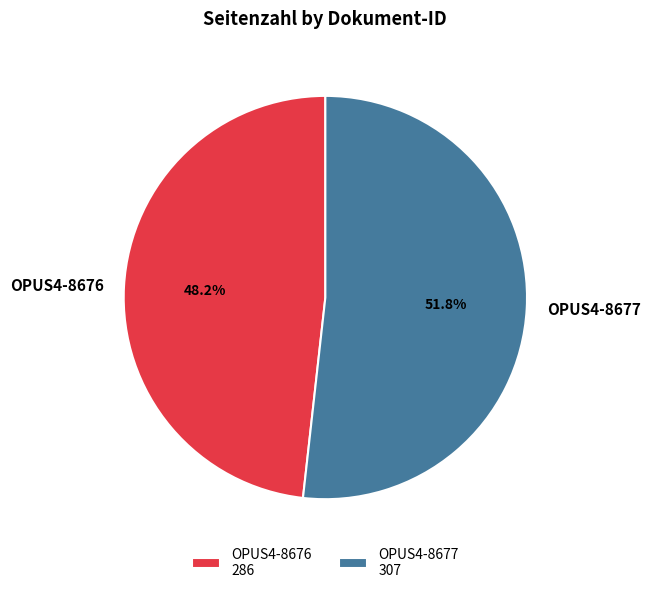

To the nearest percent, what is the difference between the OPUS4-8677 and OPUS4-8676 slice percentages?

4%